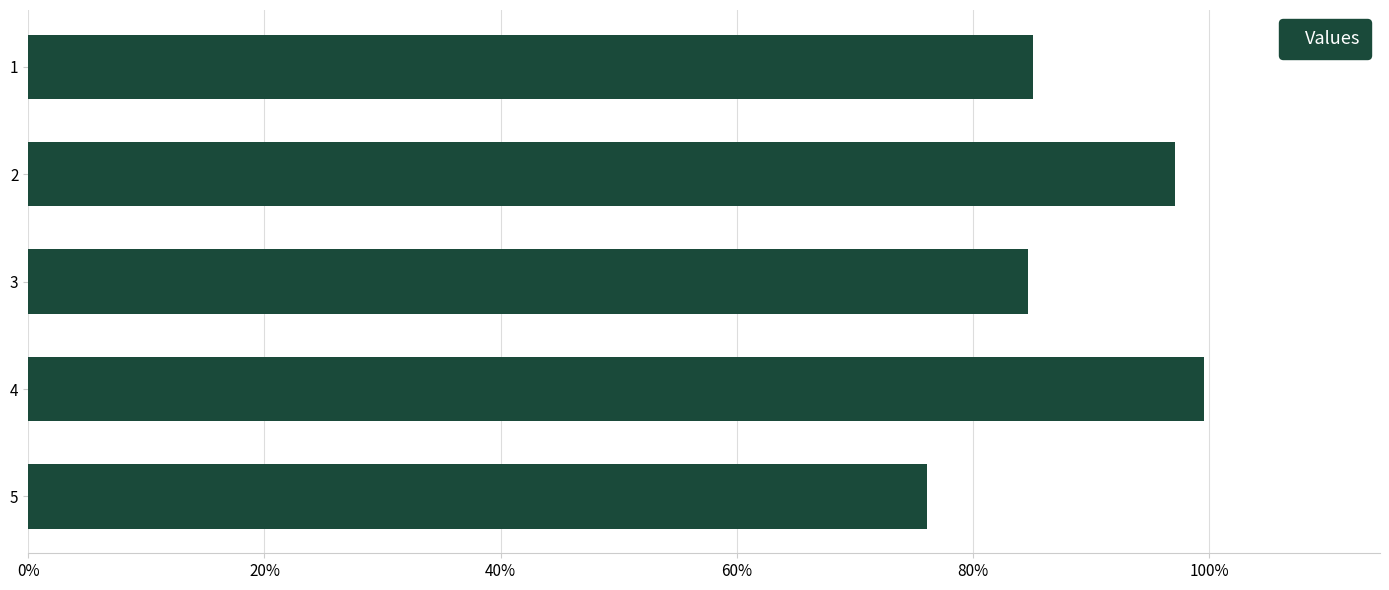

What is the greatest value displayed?

1.0